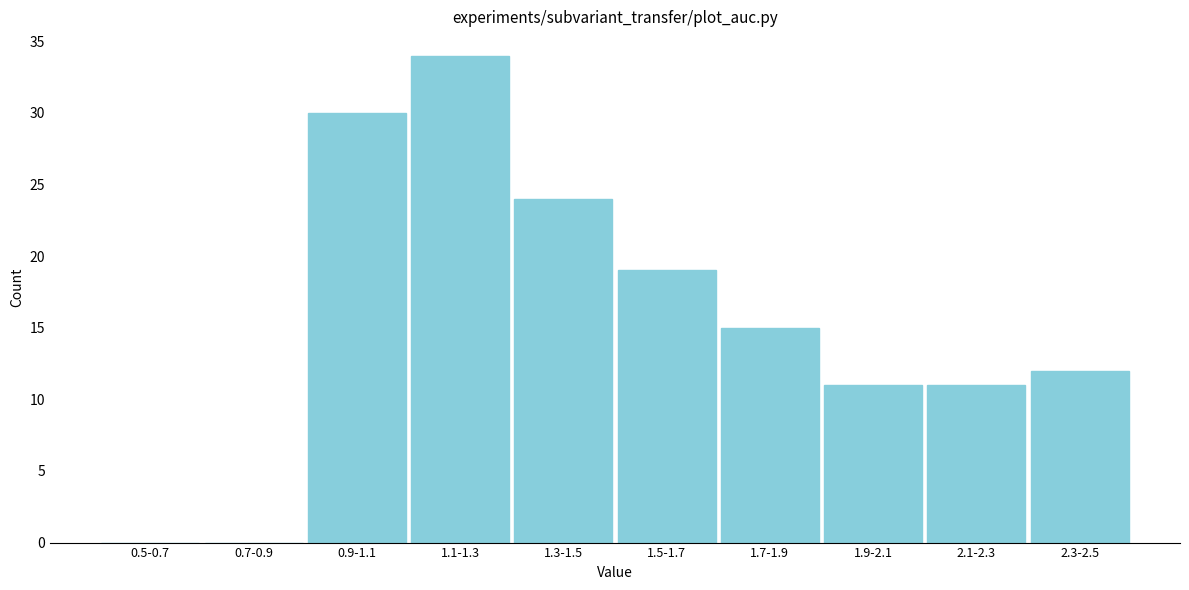

Reading left to right, transcribe all the data shown in this chart.

0.5-0.7=0	0.7-0.9=0	0.9-1.1=30	1.1-1.3=34	1.3-1.5=24	1.5-1.7=19	1.7-1.9=15	1.9-2.1=11	2.1-2.3=11	2.3-2.5=12